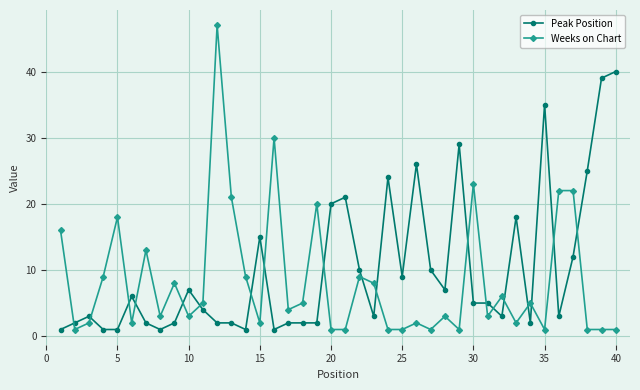

Which series has the largest range (max minus min)?

Weeks on Chart